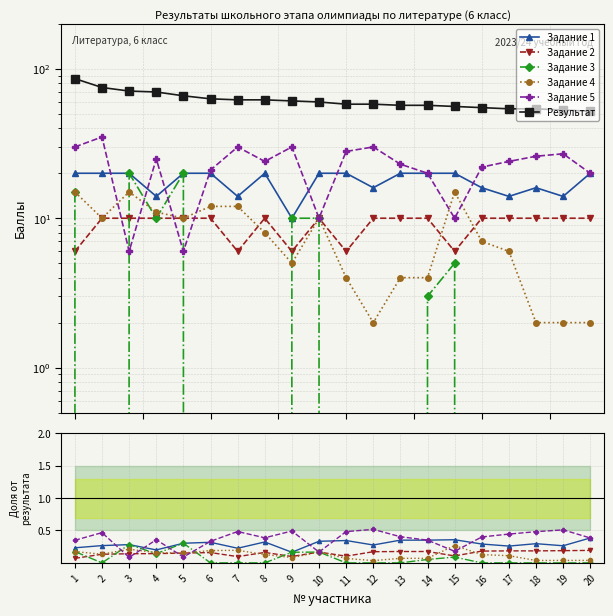

Which category has the lowest value across all series?

2